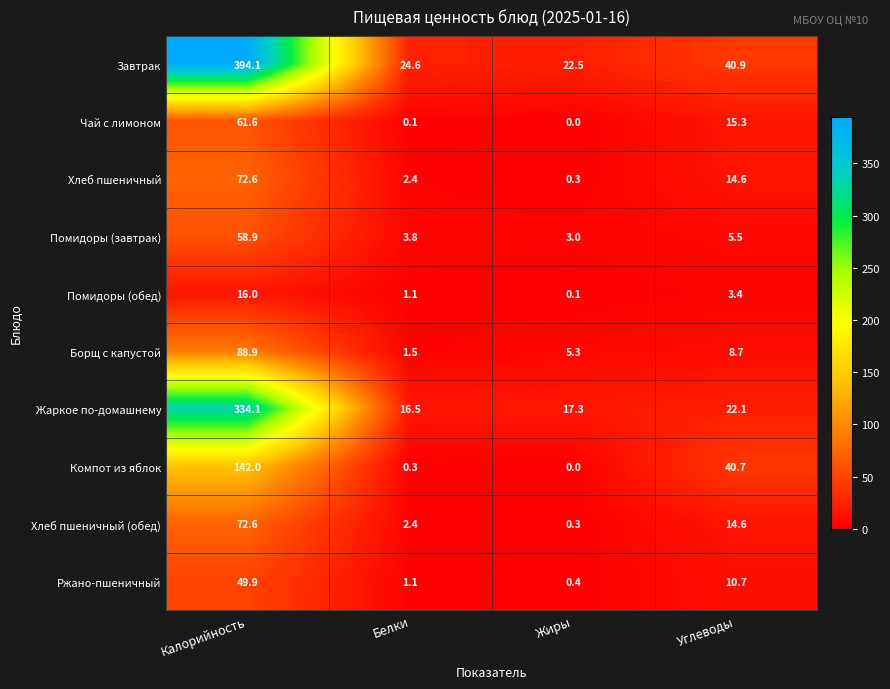

What is the total value across all series at Белки?

53.8